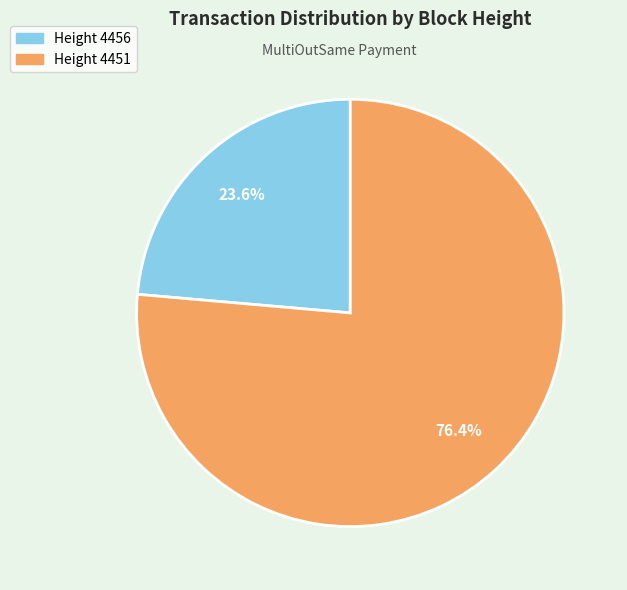

Is there any slice that represents more than half of the pie?

Yes